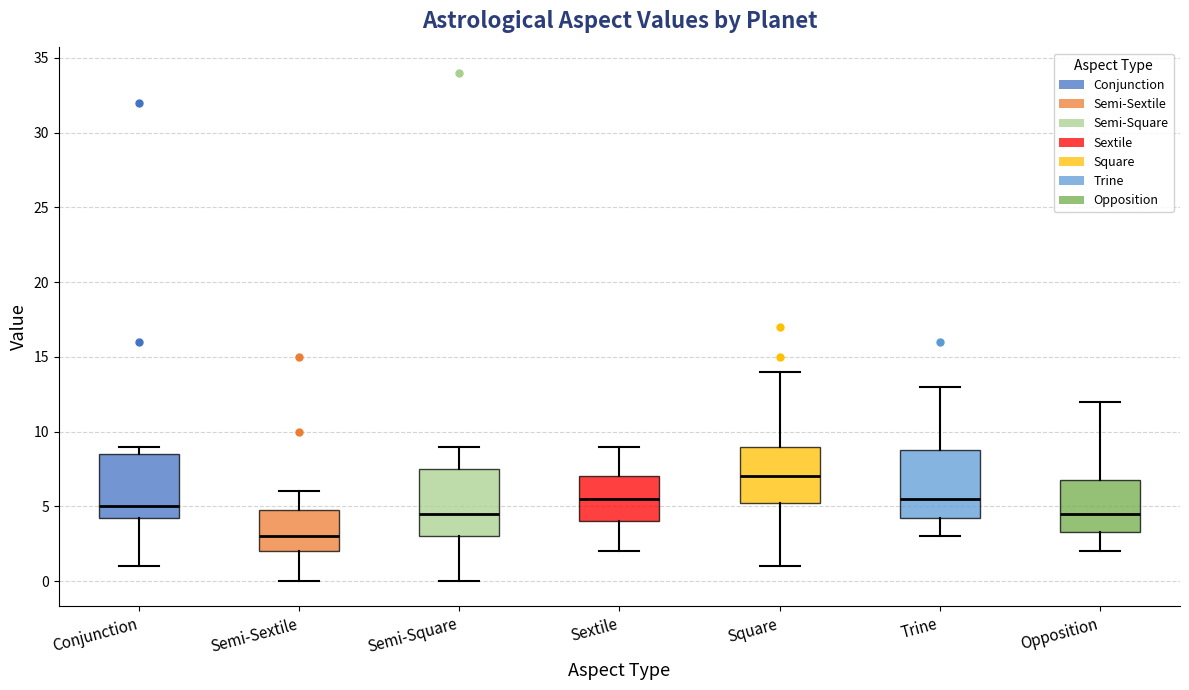

Where does the median line of the box for Sextile sit on the y-axis? The values are not printed on the chart, so give them approximately, as read against the axis.

5.5